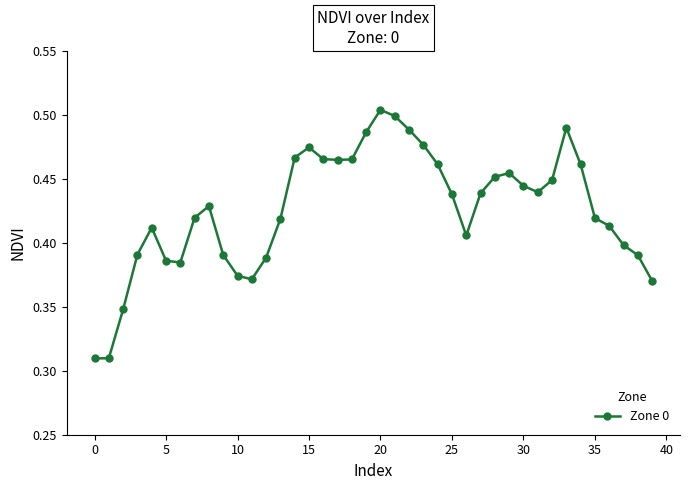

True or false: the data has more than 2 interior local peaks.

True